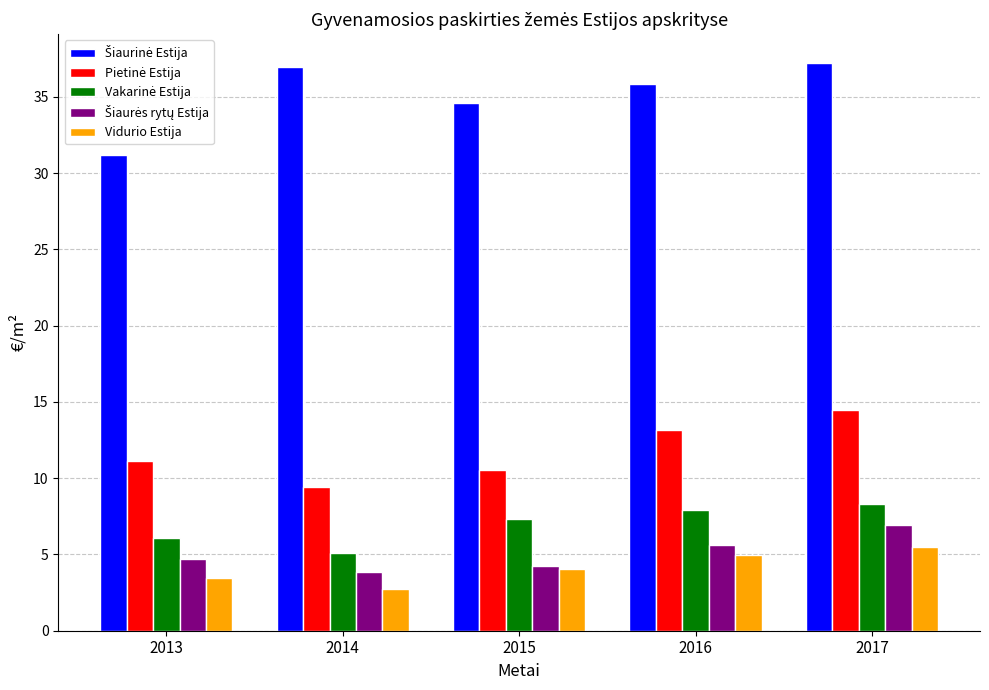

What is the minimum value shown in the chart?

2.7